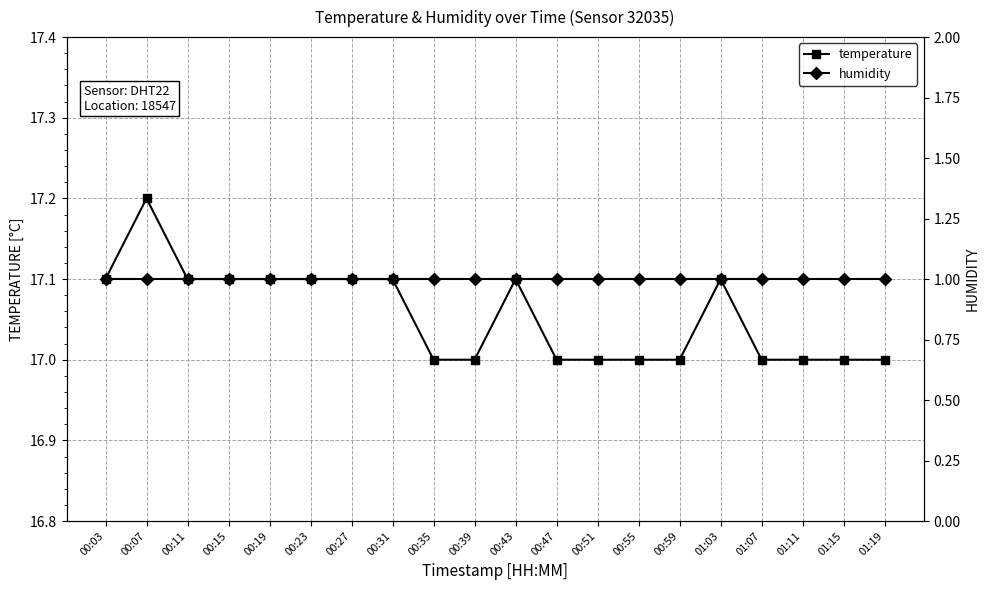

How many lines are shown in the chart?

2